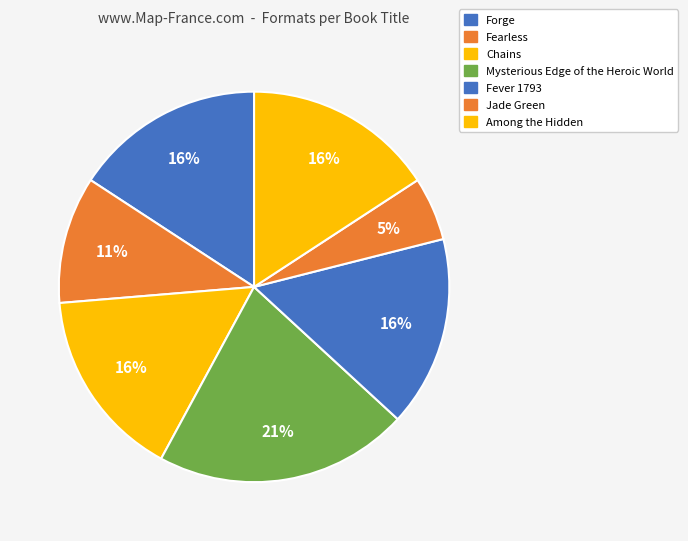

Is there a majority slice in this chart?

No